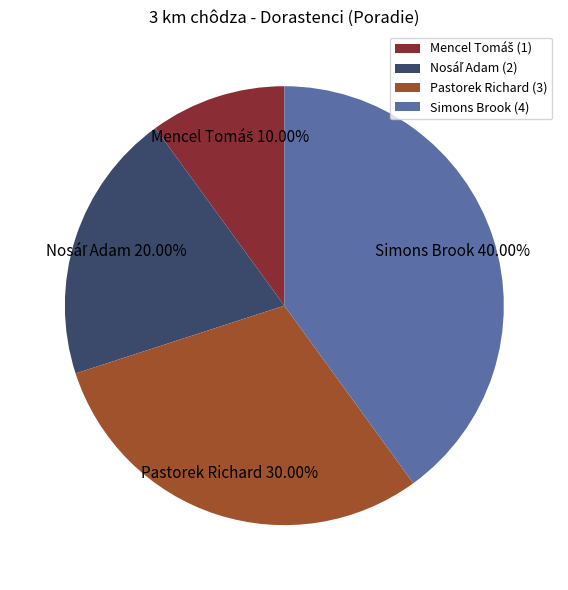

Approximately how many times larger is the value at Simons Brook (4) compared to Pastorek Richard (3)?

1.3